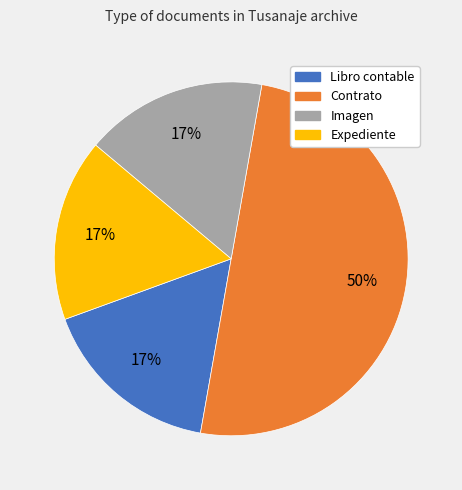

Is the sum of Libro contable and Expediente greater than half?

No